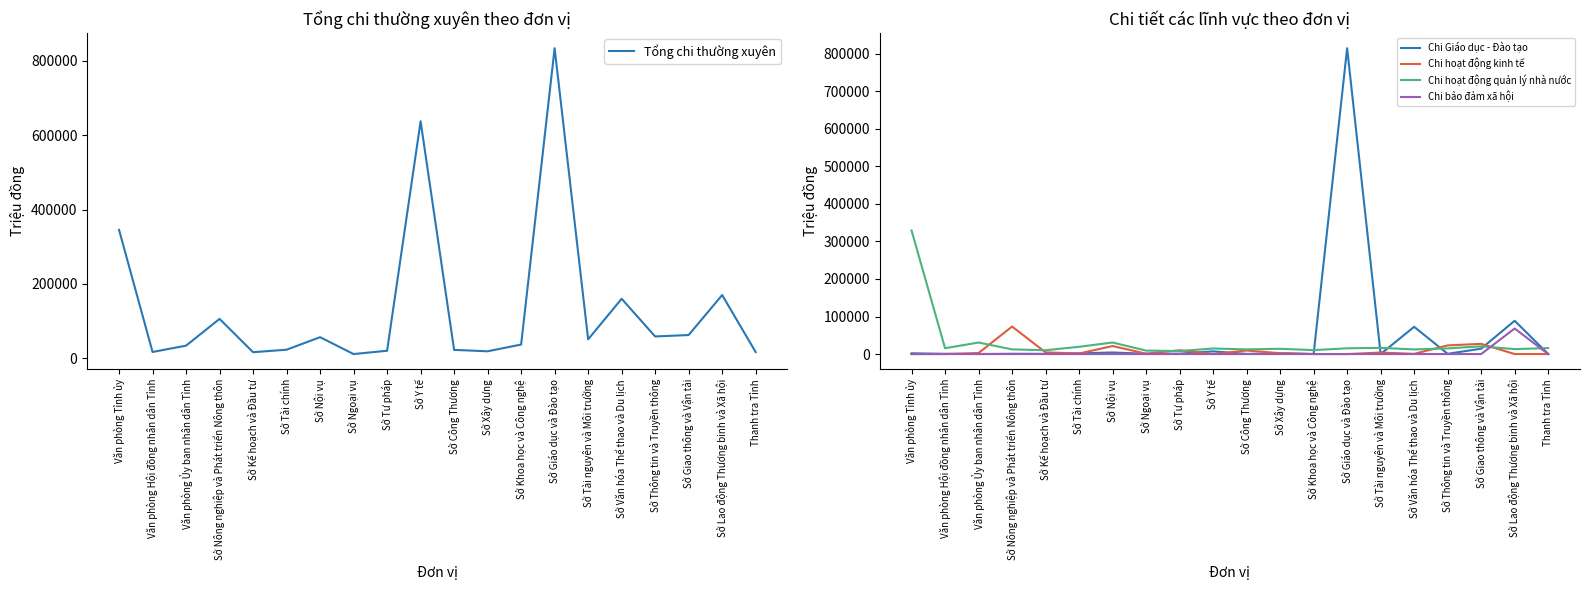

The value of Chi bảo đảm xã hội at Sở Giáo dục và Đào tạo is -26513.3. True or false?

False